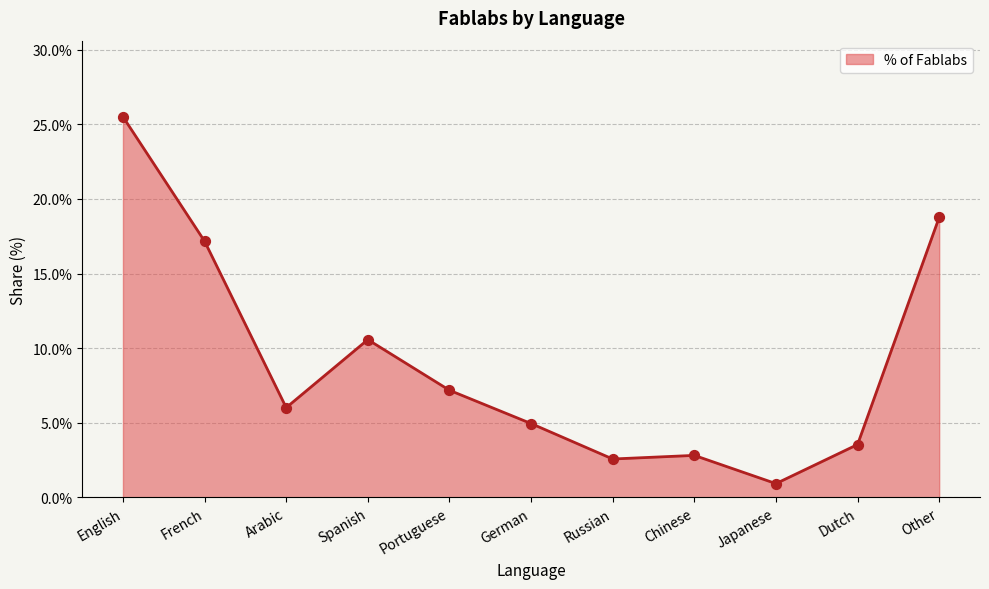

Which has a higher value, Japanese or Arabic?

Arabic